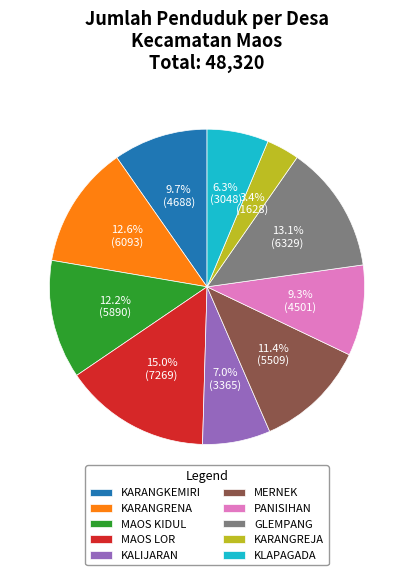

To the nearest percent, what is the difference between the largest and smallest slice percentages?

12%